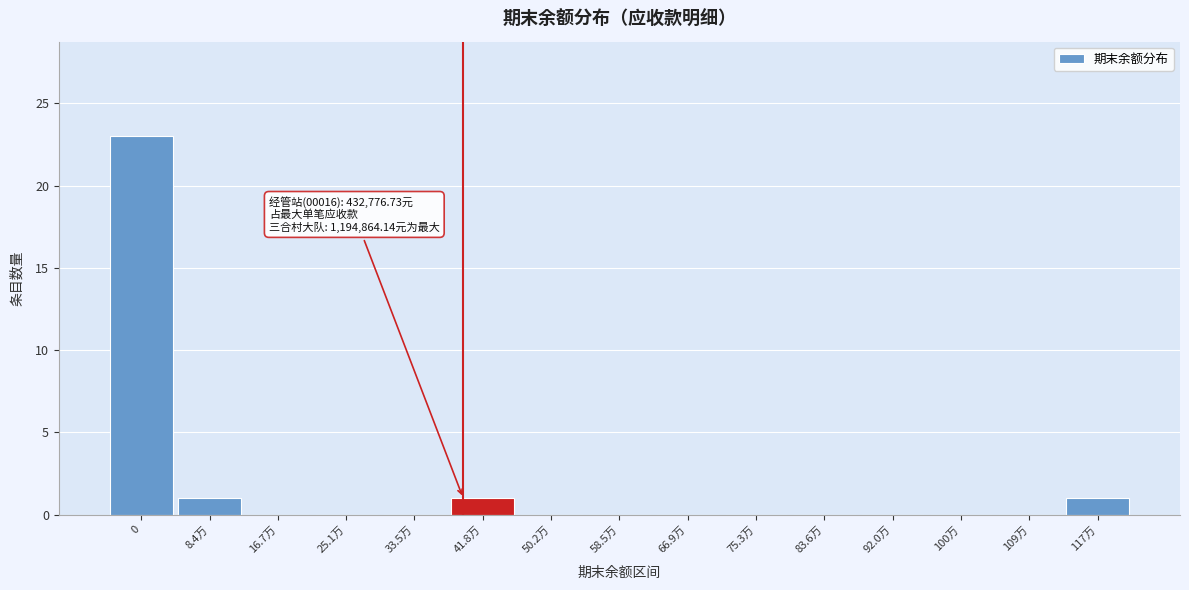

Reading right to left, what are all the values shown in this chart?

117万=1	109万=0	100万=0	92.0万=0	83.6万=0	75.3万=0	66.9万=0	58.5万=0	50.2万=0	41.8万=1	33.5万=0	25.1万=0	16.7万=0	8.4万=1	0=23